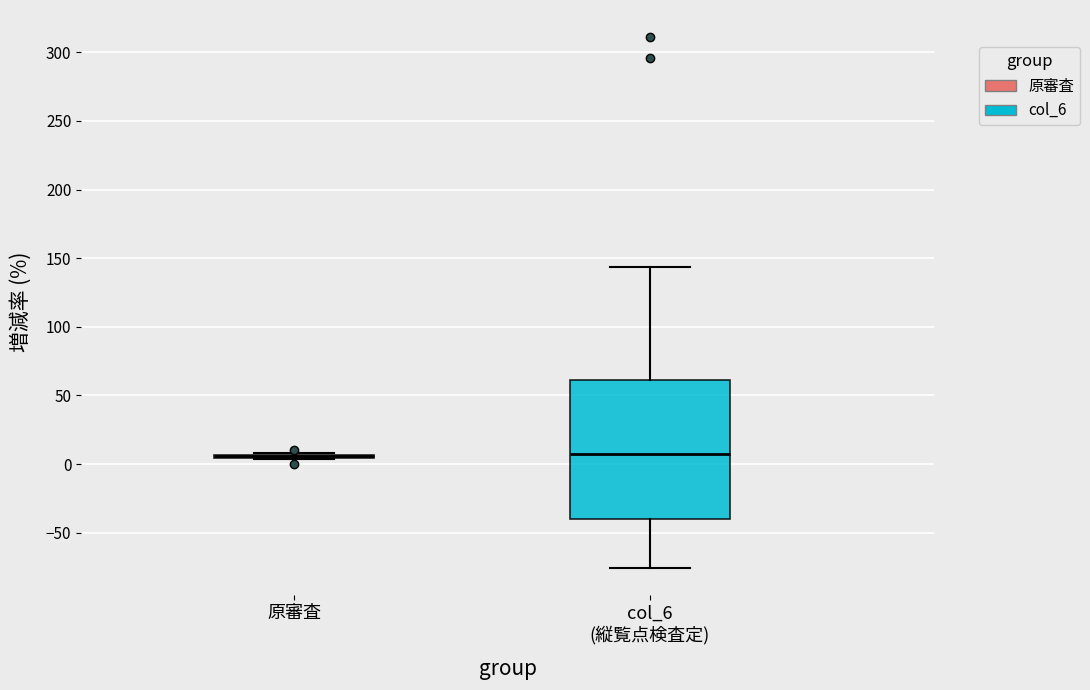

Reading left to right, read every box against the y-axis: the position of its median line, the range the box covers, and the ends of its whiskers. The values are not printed on the chart, so give them approximately, as read against the axis.

原審査: box collapsed to a line at 5, whiskers 5 to 10
col_6 (縦覧点検査定): median 10, box -40 to 60, whiskers -75 to 145